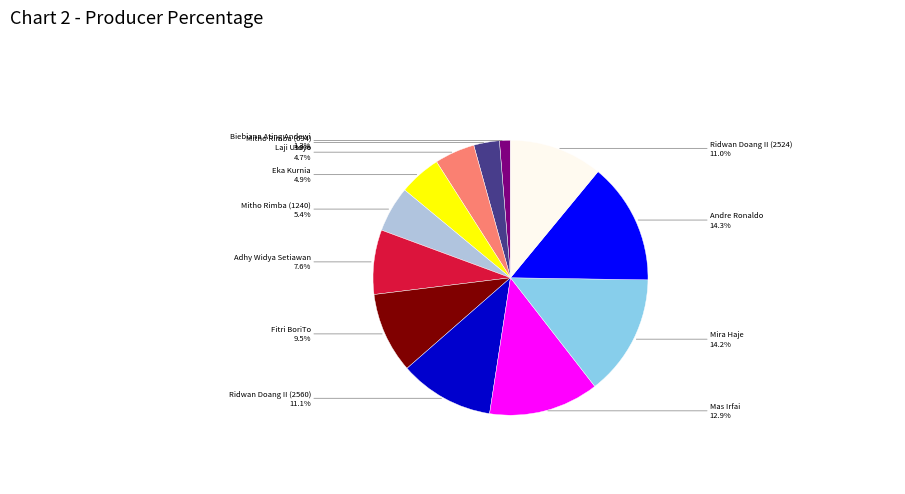

Is there a majority slice in this chart?

No